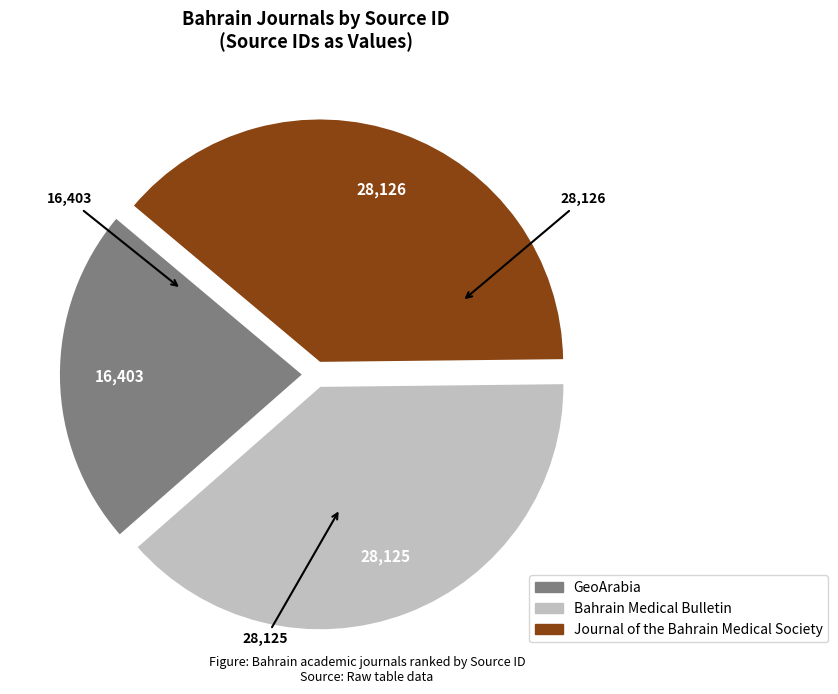

The GeoArabia slice represents 23% of the pie. True or false?

True